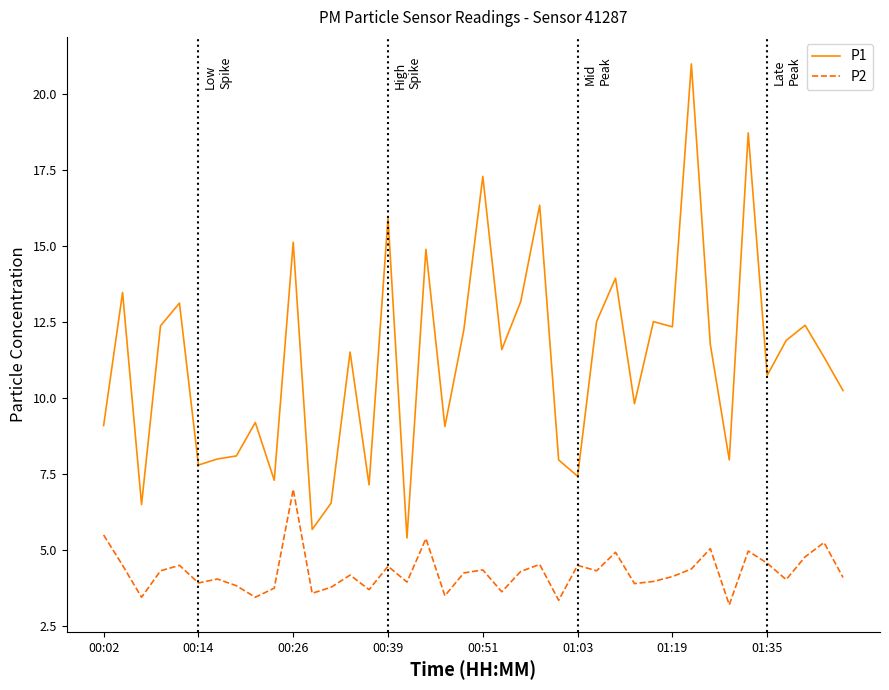

What is the minimum value shown in the chart?

3.2